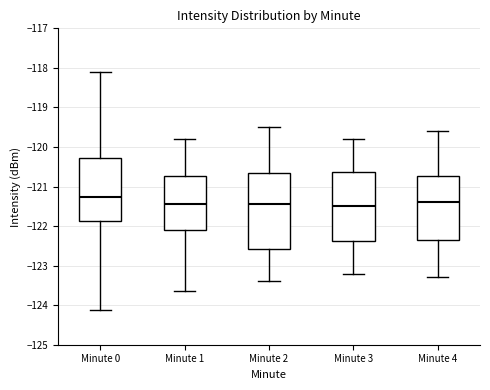

Reading left to right, transcribe this box plot: for each box, give where its median line is, the range the box spans, and where its two whiskers end, as read against the y-axis. The values are not printed on the chart, so give them approximately, as read against the axis.

Minute 0: median -121.3, box -121.9 to -120.3, whiskers -124.1 to -118.1
Minute 1: median -121.4, box -122.1 to -120.7, whiskers -123.7 to -119.8
Minute 2: median -121.4, box -122.6 to -120.6, whiskers -123.4 to -119.5
Minute 3: median -121.5, box -122.4 to -120.6, whiskers -123.2 to -119.8
Minute 4: median -121.4, box -122.3 to -120.7, whiskers -123.3 to -119.6